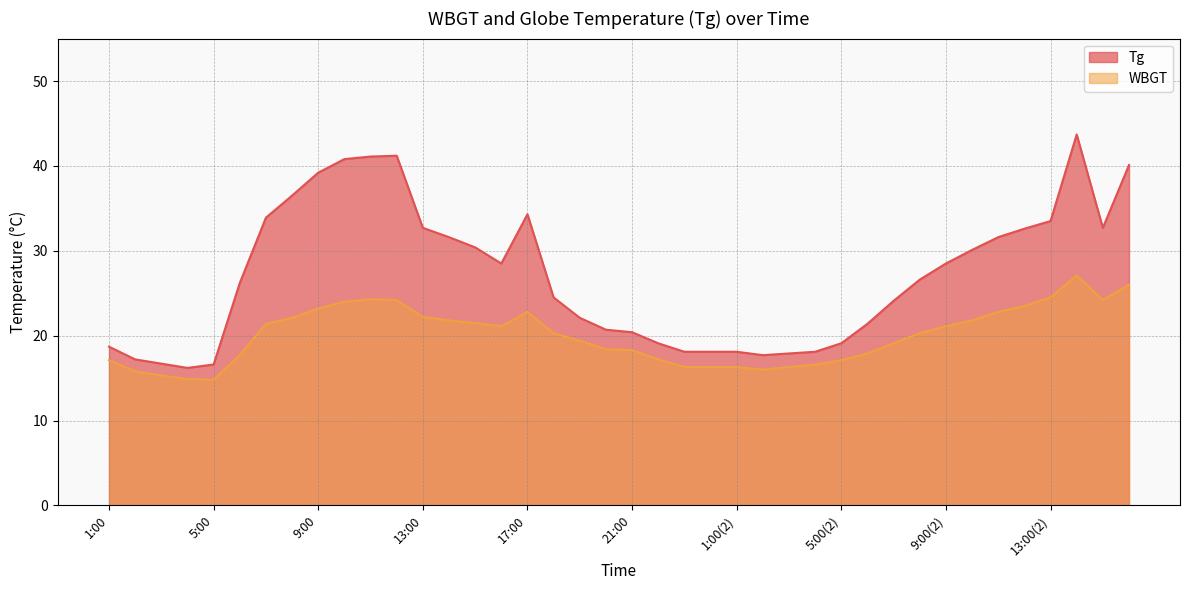

Reading left to right, list all the values displayed in this chart.

Tg: 1:00=18.7	2:00=17.2	3:00=16.7	4:00=16.2	5:00=16.6	6:00=26.2	7:00=33.9	8:00=36.5	9:00=39.2	10:00=40.8	11:00=41.1	12:00=41.2	13:00=32.7	14:00=31.6	15:00=30.4	16:00=28.5	17:00=34.3	18:00=24.5	19:00=22.1	20:00=20.7	21:00=20.4	22:00=19.1	23:00=18.1	24:00=18.1	1:00(2)=18.1	2:00(2)=17.7	3:00(2)=17.9	4:00(2)=18.1	5:00(2)=19.1	6:00(2)=21.4	7:00(2)=24.1	8:00(2)=26.6	9:00(2)=28.5	10:00(2)=30.1	11:00(2)=31.6	12:00(2)=32.6	13:00(2)=33.5	14:00(2)=43.7	15:00(2)=32.7	16:00(2)=40.1
WBGT: 1:00=17.1	2:00=15.8	3:00=15.3	4:00=14.9	5:00=14.8	6:00=17.7	7:00=21.4	8:00=22.1	9:00=23.2	10:00=24.0	11:00=24.3	12:00=24.2	13:00=22.2	14:00=21.8	15:00=21.5	16:00=21.1	17:00=22.8	18:00=20.3	19:00=19.4	20:00=18.4	21:00=18.3	22:00=17.2	23:00=16.3	24:00=16.3	1:00(2)=16.3	2:00(2)=16.0	3:00(2)=16.3	4:00(2)=16.6	5:00(2)=17.1	6:00(2)=17.9	7:00(2)=19.1	8:00(2)=20.3	9:00(2)=21.1	10:00(2)=21.8	11:00(2)=22.8	12:00(2)=23.5	13:00(2)=24.5	14:00(2)=27.1	15:00(2)=24.2	16:00(2)=26.0